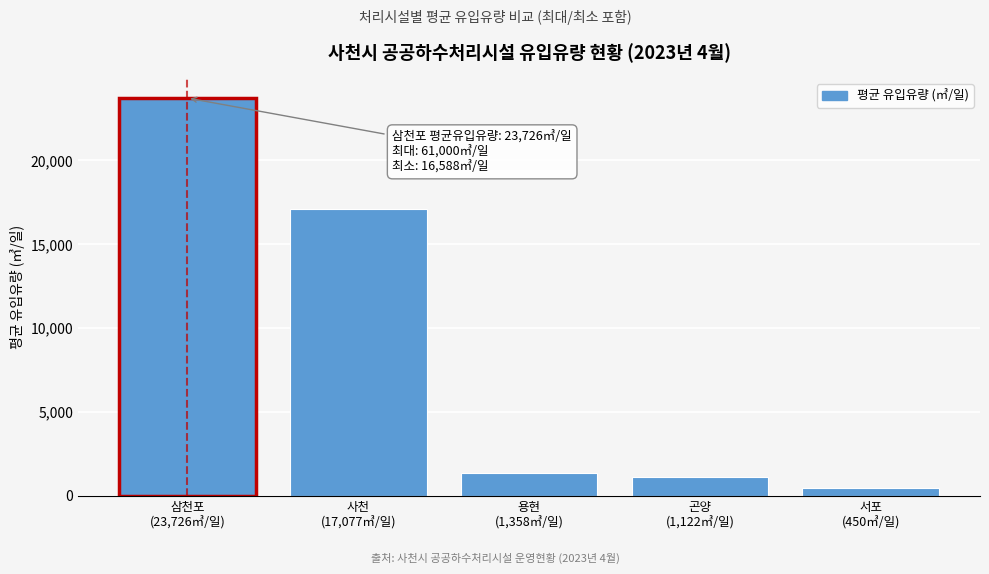

Reading left to right, list all the values displayed in this chart.

23726.5	17077.9	1358.9	1122.5	450.1